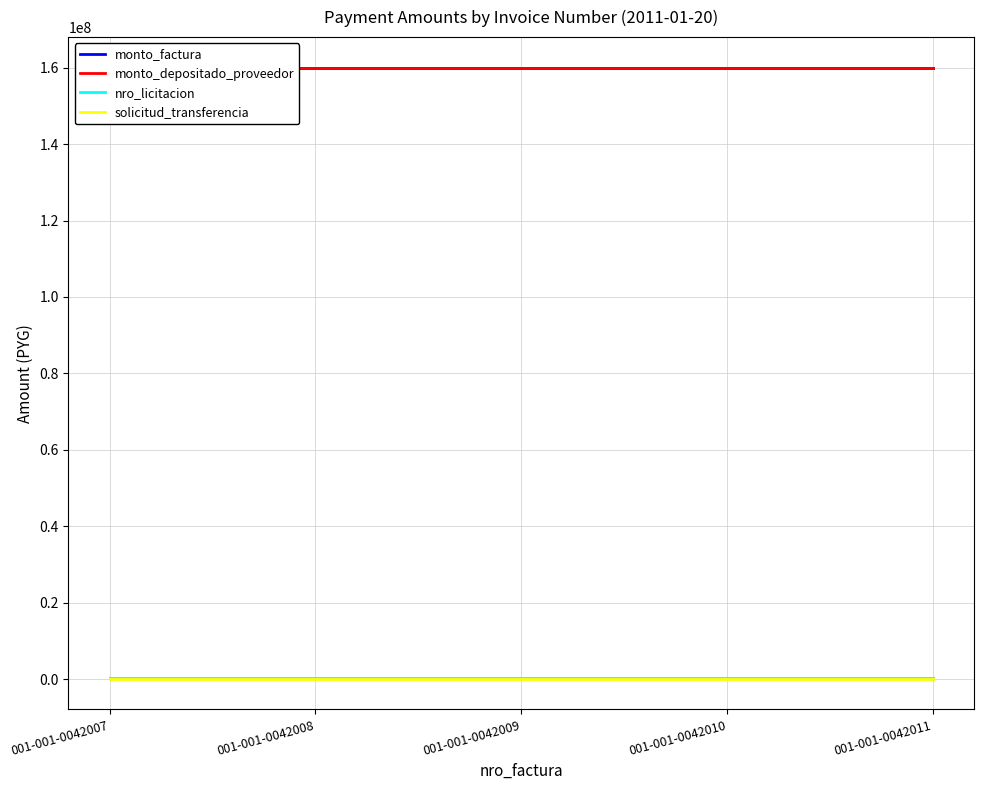

What is the value of the nro_licitacion point at the 3rd from the left?

206371